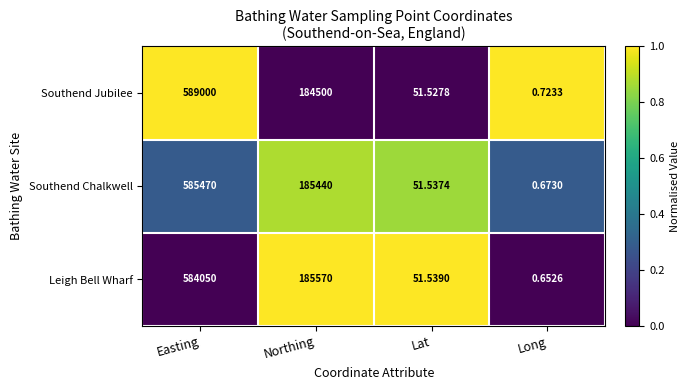

How many distinct data groups are displayed?

3